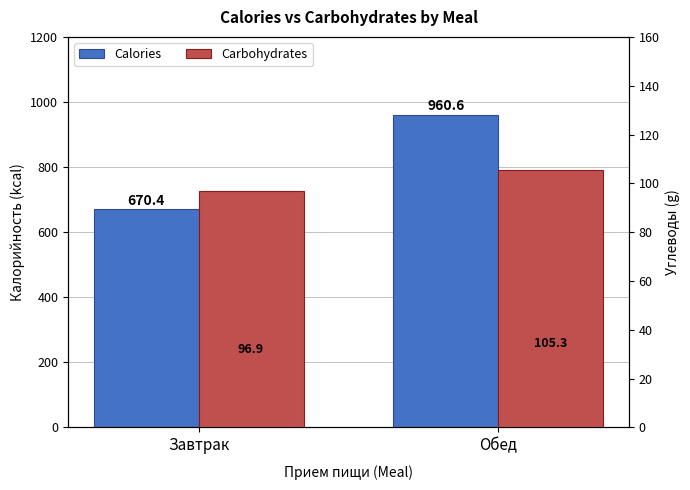

What are all the series names shown in the legend?

Calories, Carbohydrates